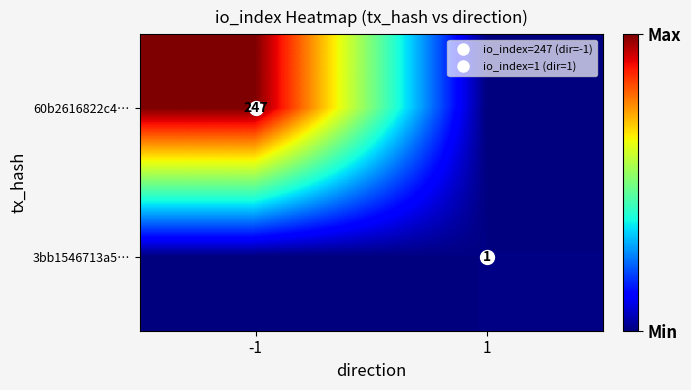

How many positive values does the 3bb1546713a5… series have?

1